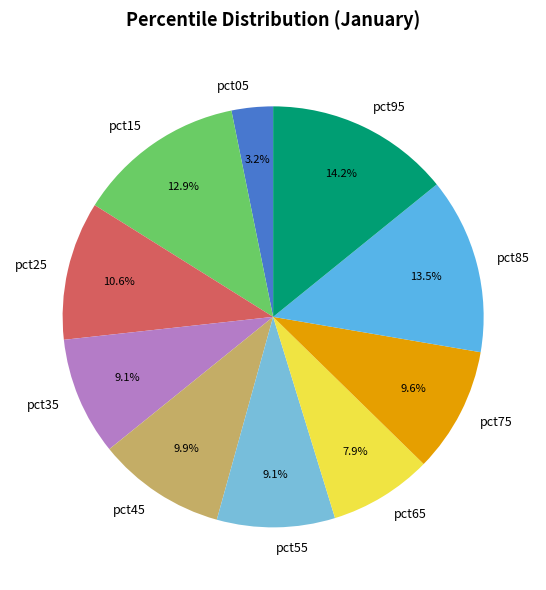

What is the largest slice in the pie chart?

pct95